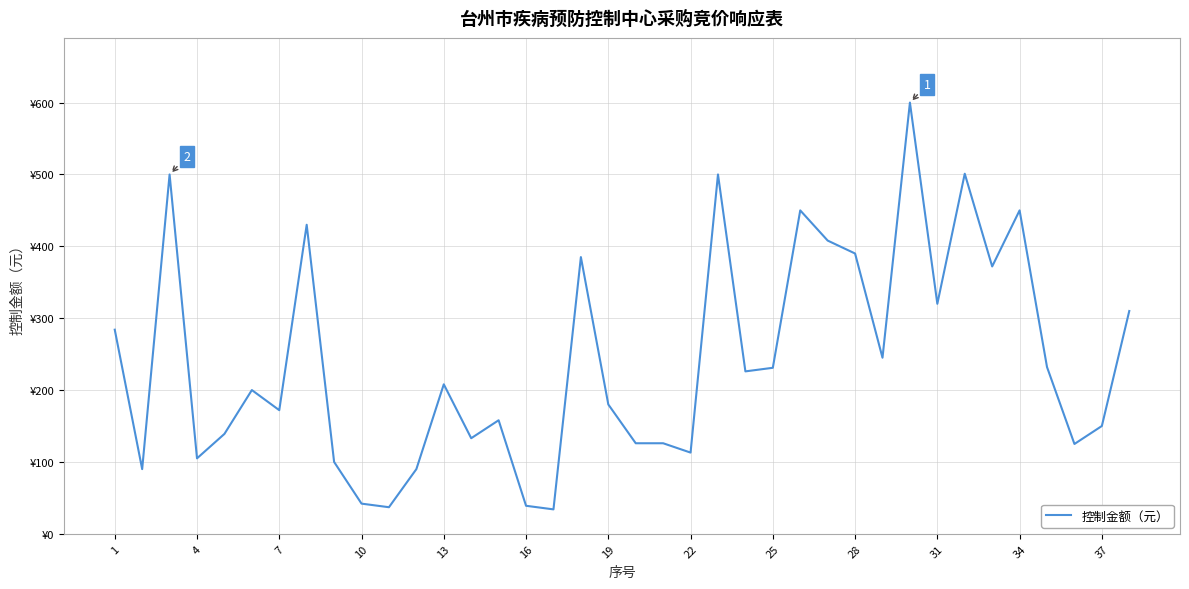

How many interior local peaks (higher than both neighbors) does the data have?

11